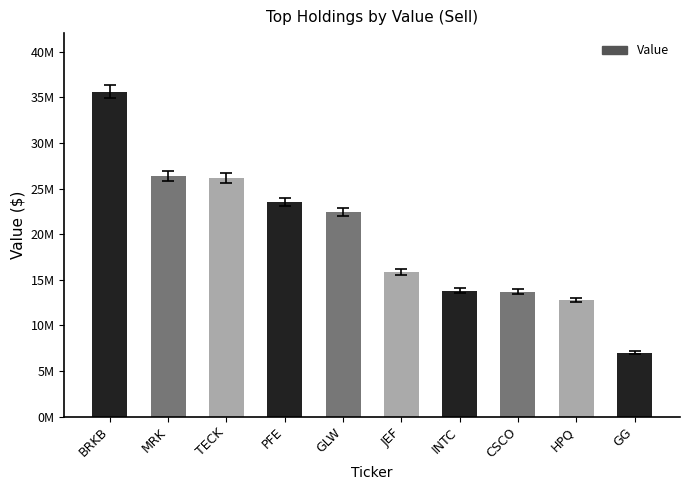

Which has a higher value, PFE or HPQ?

PFE